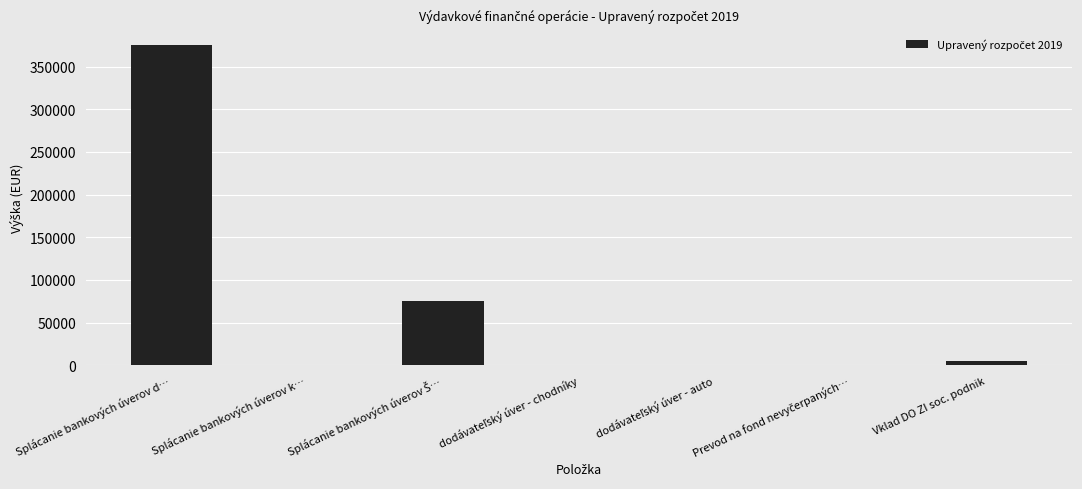

True or false: the data shows 5000 at Vklad DO ZI soc. podnik.

True